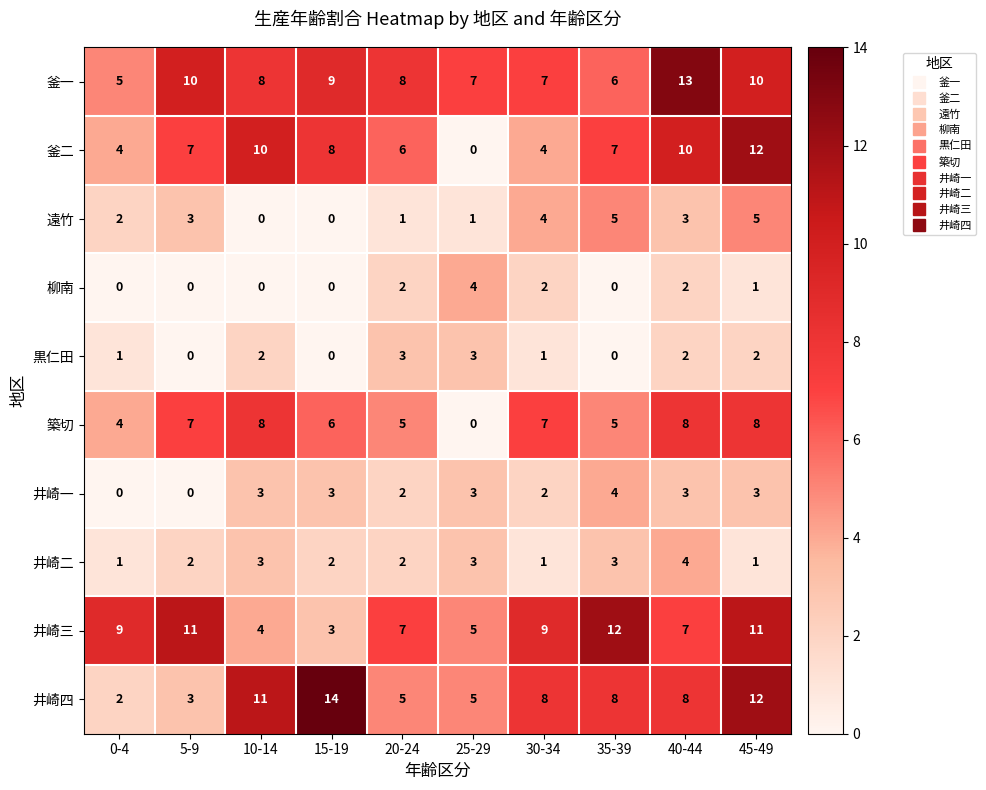

Which series changed the most between 20-24 and 35-39?

井崎三